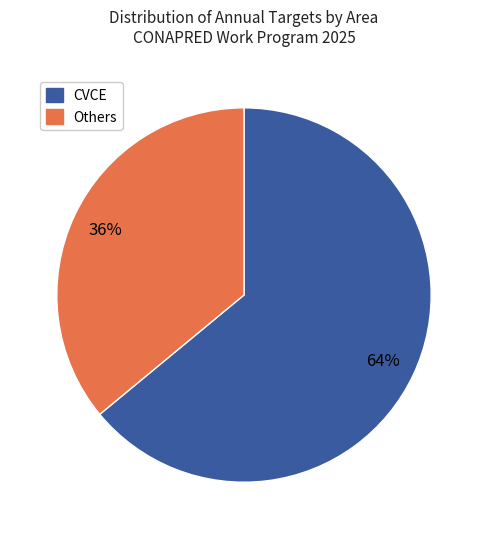

To the nearest percent, what is the average slice percentage?

50%